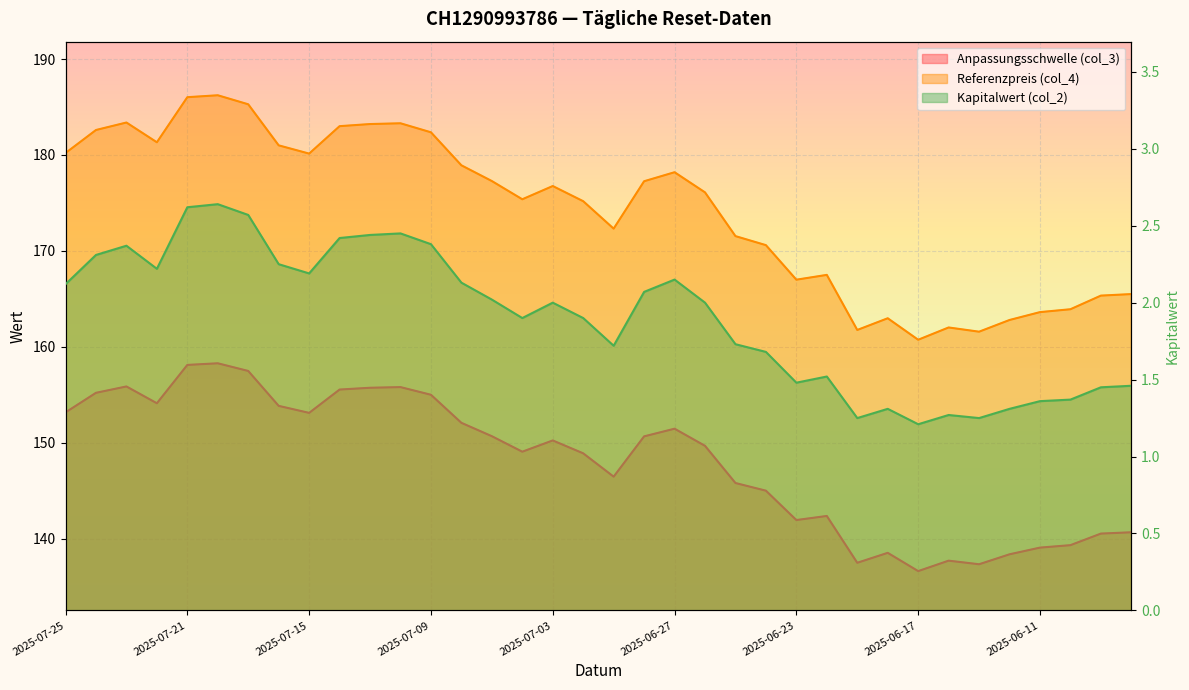

Reading left to right, list all the values displayed in this chart.

Anpassungsschwelle (col_3): 2025-07-25=153.2	2025-07-24=155.2	2025-07-23=155.9	2025-07-22=154.1	2025-07-21=158.1	2025-07-18=158.3	2025-07-17=157.5	2025-07-16=153.8	2025-07-15=153.1	2025-07-14=155.6	2025-07-11=155.7	2025-07-10=155.8	2025-07-09=155.0	2025-07-08=152.1	2025-07-07=150.7	2025-07-04=149.1	2025-07-03=150.2	2025-07-02=148.9	2025-07-01=146.5	2025-06-30=150.7	2025-06-27=151.5	2025-06-26=149.7	2025-06-25=145.8	2025-06-24=145.0	2025-06-23=141.9	2025-06-20=142.4	2025-06-19=137.5	2025-06-18=138.5	2025-06-17=136.6	2025-06-16=137.7	2025-06-13=137.3	2025-06-12=138.4	2025-06-11=139.1	2025-06-10=139.3	2025-06-06=140.5	2025-06-05=140.7
Referenzpreis (col_4): 2025-07-25=180.2	2025-07-24=182.6	2025-07-23=183.4	2025-07-22=181.3	2025-07-21=186.0	2025-07-18=186.2	2025-07-17=185.3	2025-07-16=181.0	2025-07-15=180.1	2025-07-14=183.0	2025-07-11=183.2	2025-07-10=183.3	2025-07-09=182.4	2025-07-08=178.9	2025-07-07=177.3	2025-07-04=175.4	2025-07-03=176.8	2025-07-02=175.2	2025-07-01=172.3	2025-06-30=177.3	2025-06-27=178.2	2025-06-26=176.1	2025-06-25=171.5	2025-06-24=170.6	2025-06-23=167.0	2025-06-20=167.5	2025-06-19=161.8	2025-06-18=163.0	2025-06-17=160.7	2025-06-16=162.0	2025-06-13=161.6	2025-06-12=162.8	2025-06-11=163.6	2025-06-10=163.9	2025-06-06=165.3	2025-06-05=165.5
Kapitalwert (col_2): 2025-07-25=2.1	2025-07-24=2.3	2025-07-23=2.4	2025-07-22=2.2	2025-07-21=2.6	2025-07-18=2.6	2025-07-17=2.6	2025-07-16=2.2	2025-07-15=2.2	2025-07-14=2.4	2025-07-11=2.4	2025-07-10=2.5	2025-07-09=2.4	2025-07-08=2.1	2025-07-07=2.0	2025-07-04=1.9	2025-07-03=2.0	2025-07-02=1.9	2025-07-01=1.7	2025-06-30=2.1	2025-06-27=2.1	2025-06-26=2.0	2025-06-25=1.7	2025-06-24=1.7	2025-06-23=1.5	2025-06-20=1.5	2025-06-19=1.2	2025-06-18=1.3	2025-06-17=1.2	2025-06-16=1.3	2025-06-13=1.2	2025-06-12=1.3	2025-06-11=1.4	2025-06-10=1.4	2025-06-06=1.4	2025-06-05=1.5